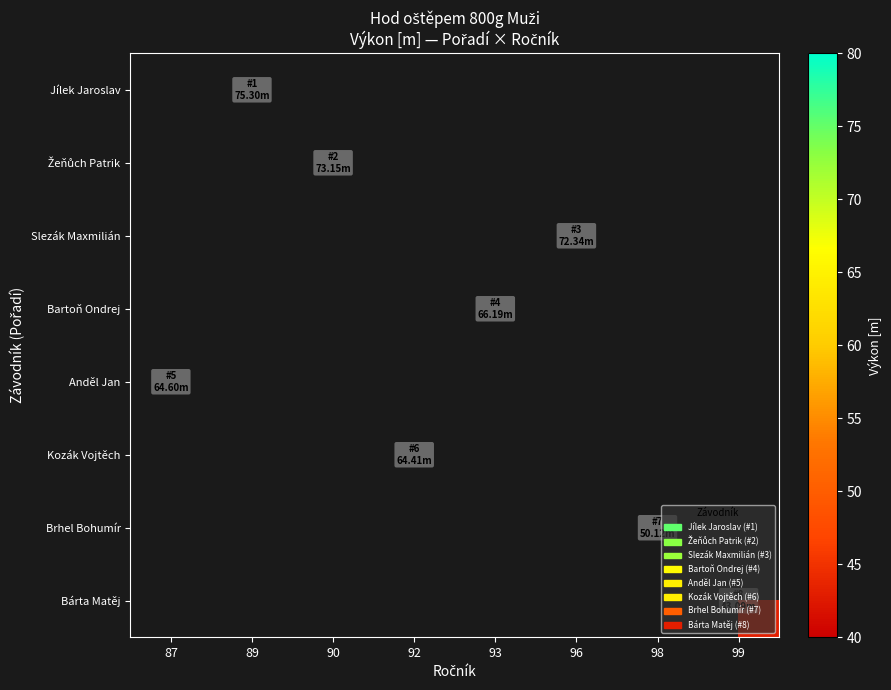

What is the minimum value shown in the chart?

43.1